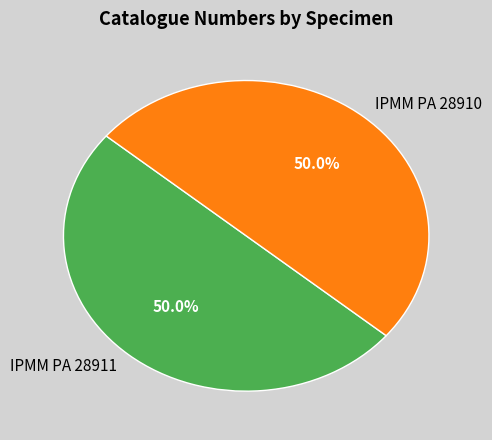

To the nearest percent, what portion does IPMM PA 28910 represent?

50%